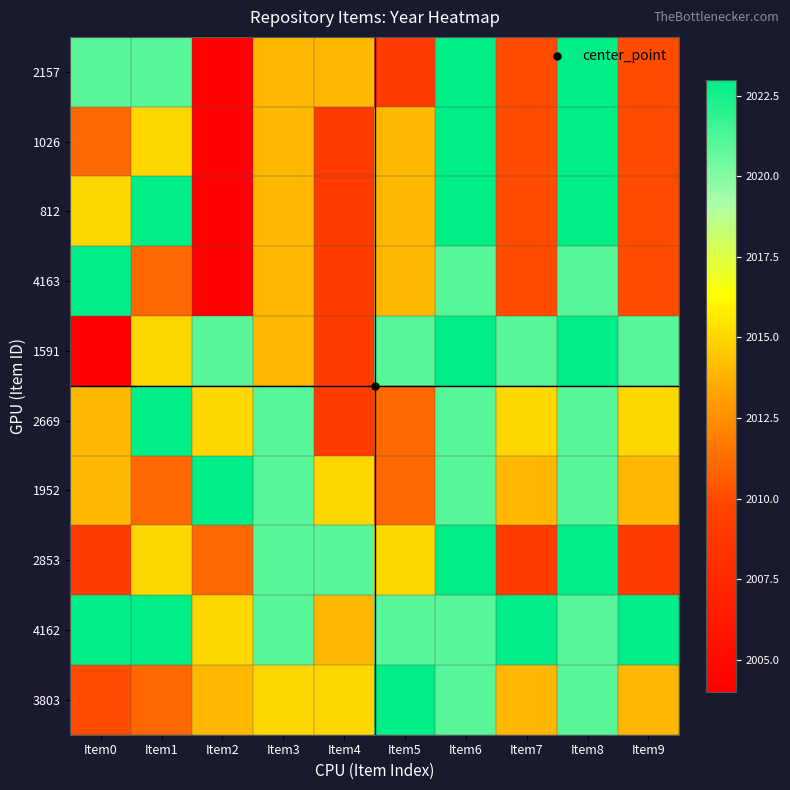

At Item5, list the series in order from smallest to largest.

2157, 2669, 1952, 1026, 812, 4163, 2853, 1591, 4162, 3803